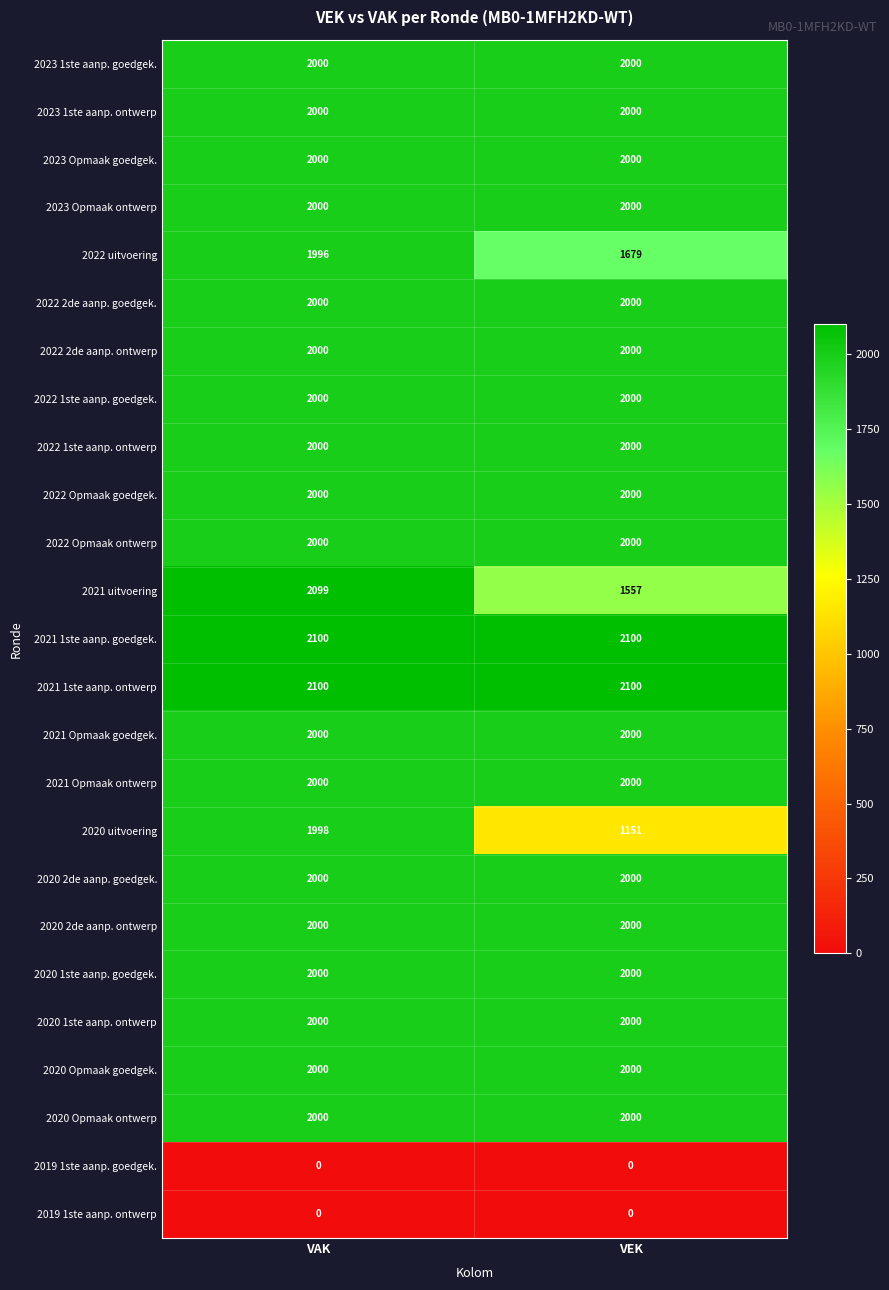

What is the greatest value displayed?

2100